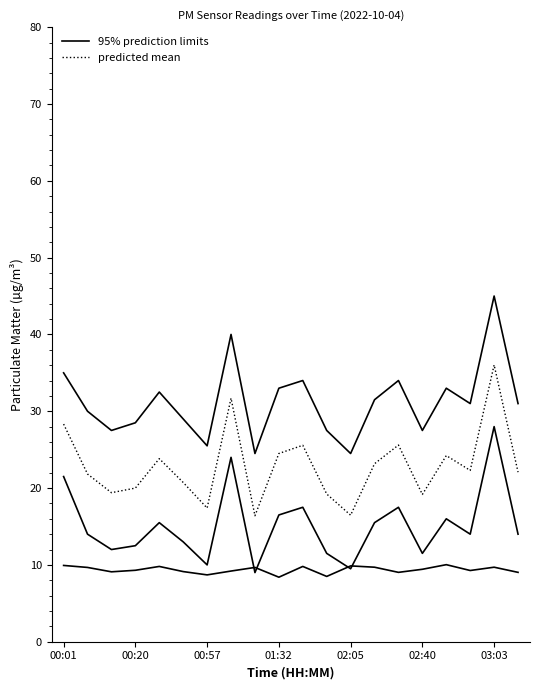

Which series has the largest total across all categories?

95% prediction limits